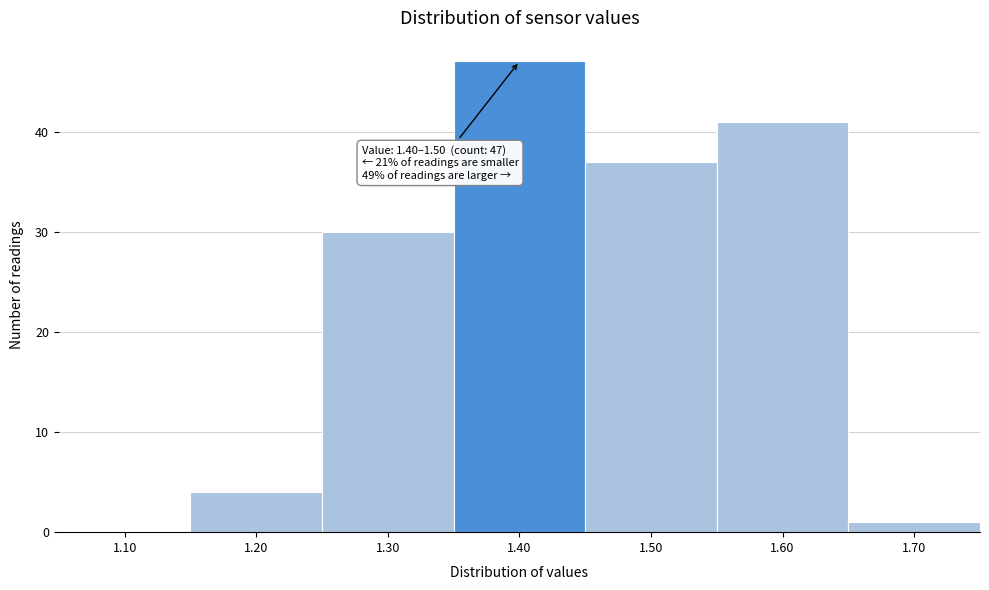

Reading left to right, transcribe all the data shown in this chart.

1.10=0	1.20=4	1.30=30	1.40=47	1.50=37	1.60=41	1.70=1